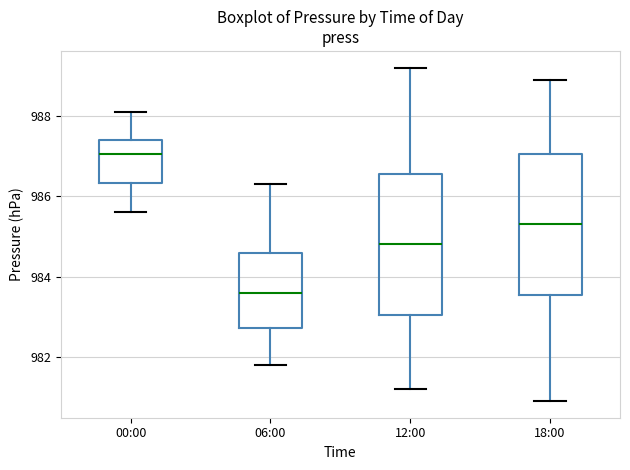

Where does the upper whisker of the box for 06:00 end on the y-axis? The values are not printed on the chart, so give them approximately, as read against the axis.

986.4